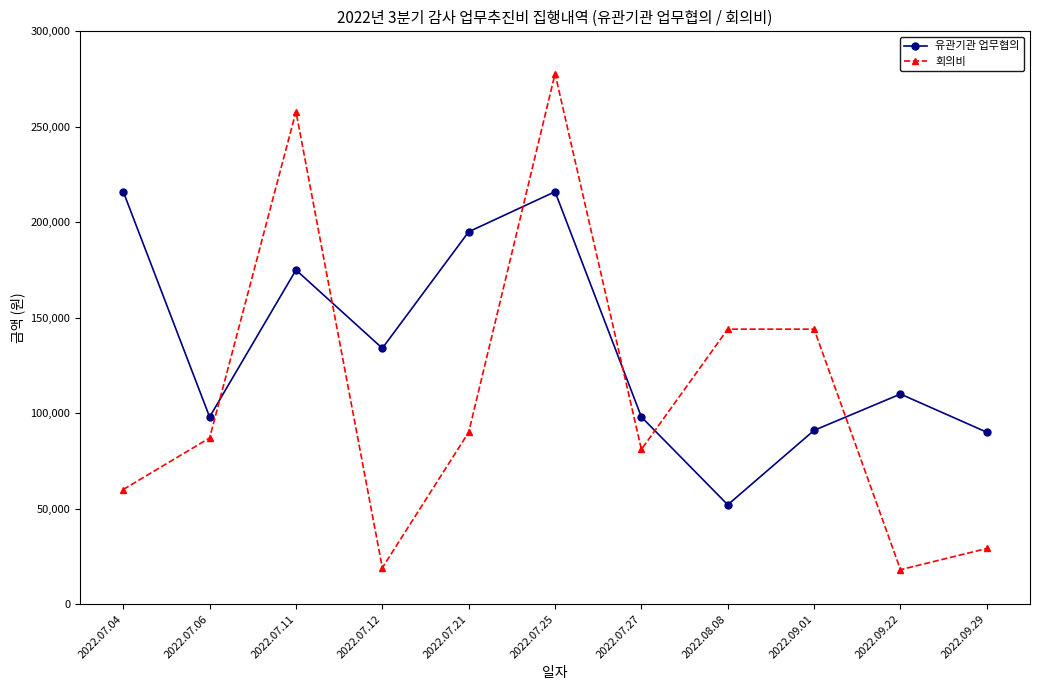

Which label corresponds to the largest value in the chart?

2022.07.25